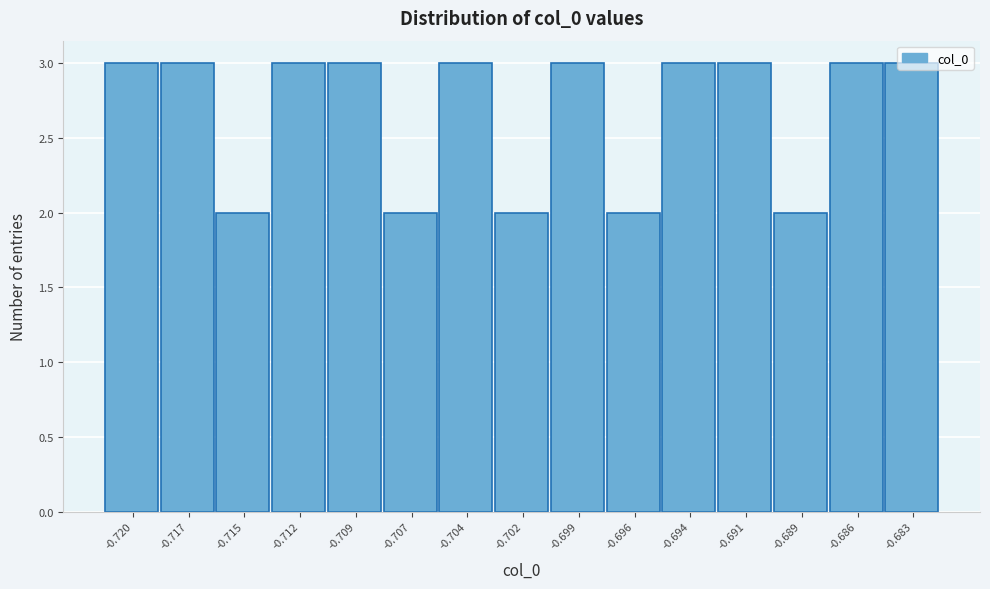

The value at -0.689 is 1. True or false?

False